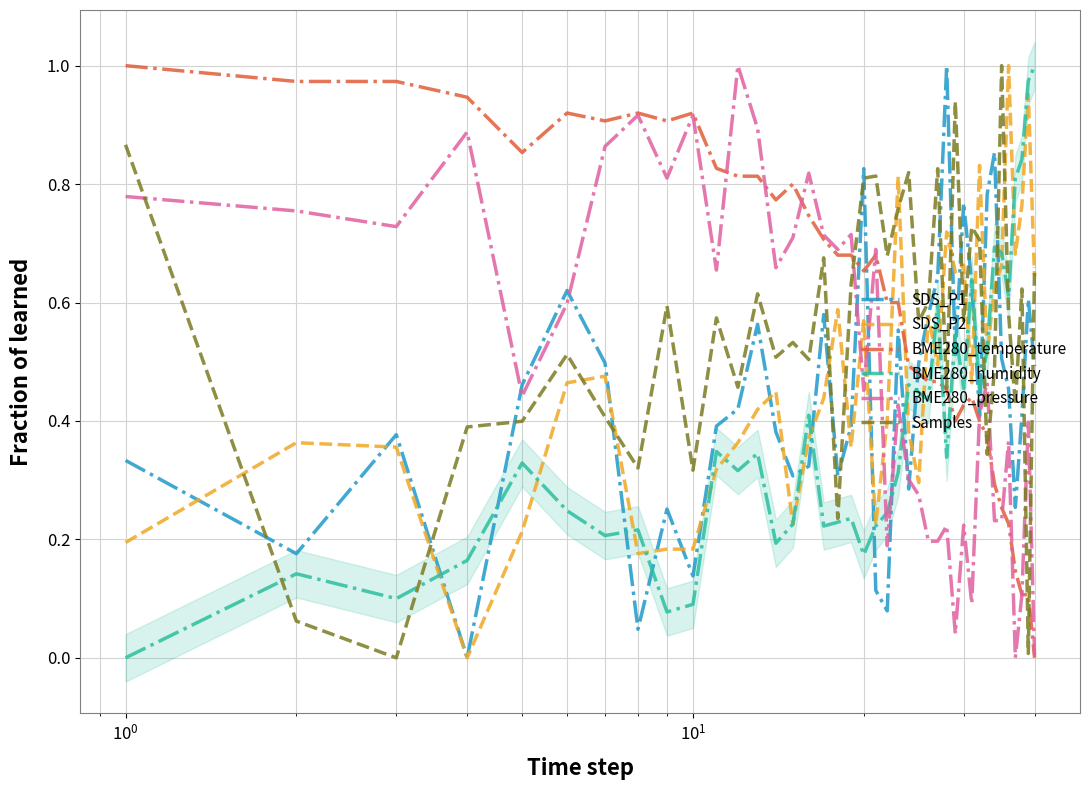

True or false: BME280_humidity and BME280_temperature cross at least once.

True